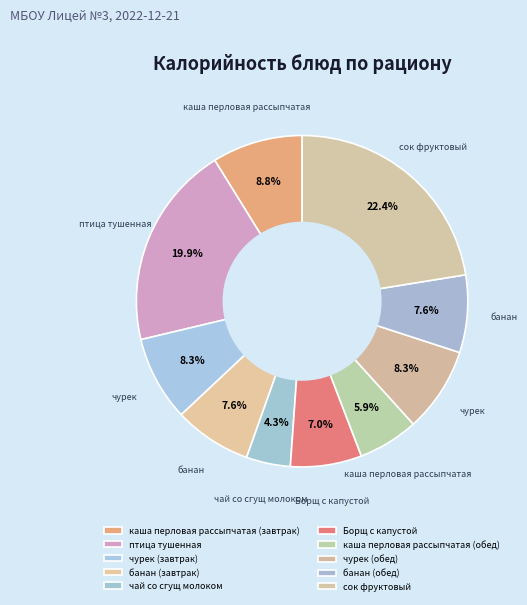

How many slices are in this pie chart?

10